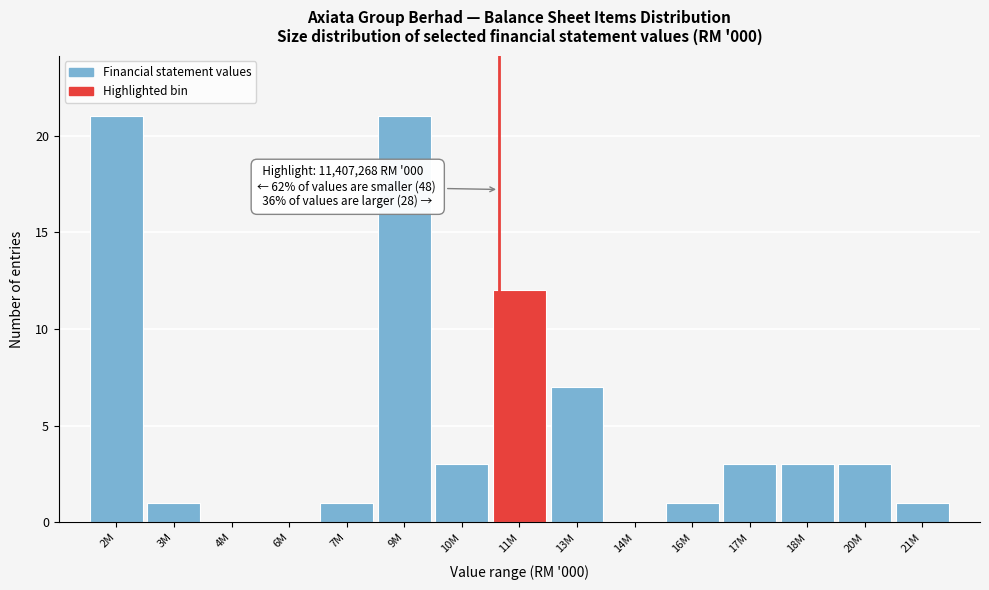

Reading right to left, what are all the values shown in this chart?

21M=1	20M=3	18M=3	17M=3	16M=1	14M=0	13M=7	11M=12	10M=3	9M=21	7M=1	6M=0	4M=0	3M=1	2M=21